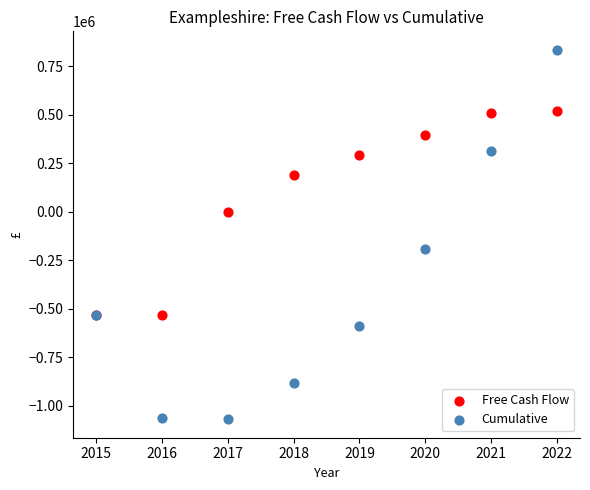

Across all series, what Y value is closest to -118508?

-194895.8